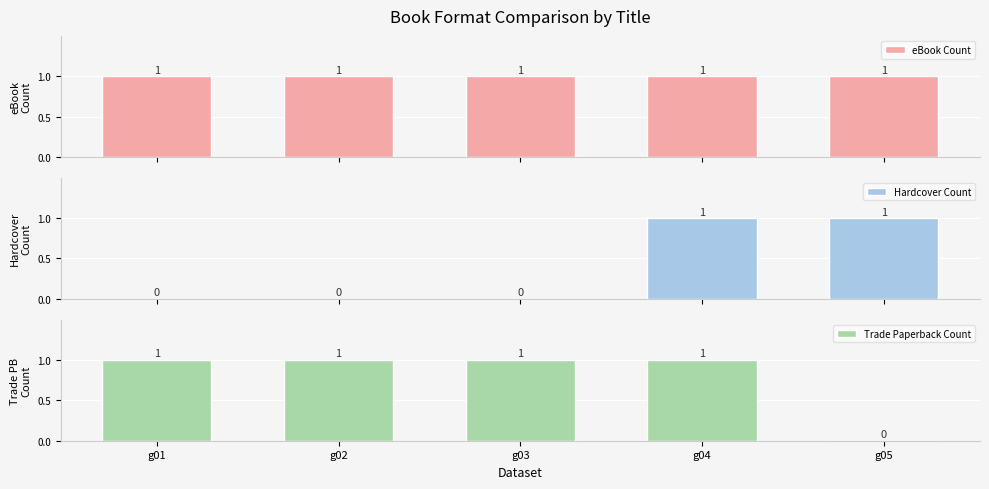

Reading left to right, transcribe all the data shown in this chart.

eBook Count: 1	1	1	1	1
Hardcover Count: 0	0	0	1	1
Trade Paperback Count: 1	1	1	1	0